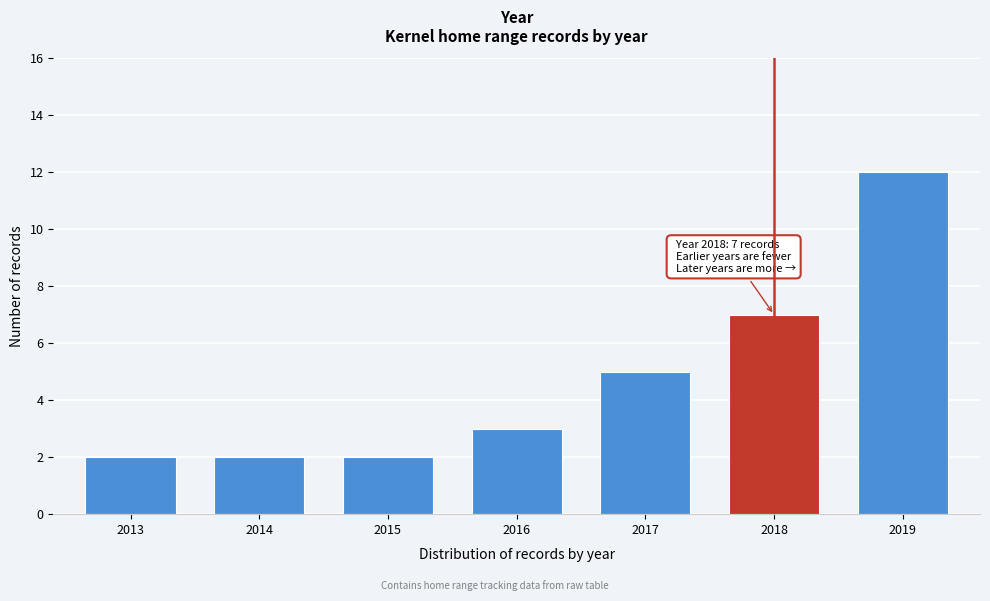

Over which range of the x-axis is the bar tallest?

2018.5 to 2019.5